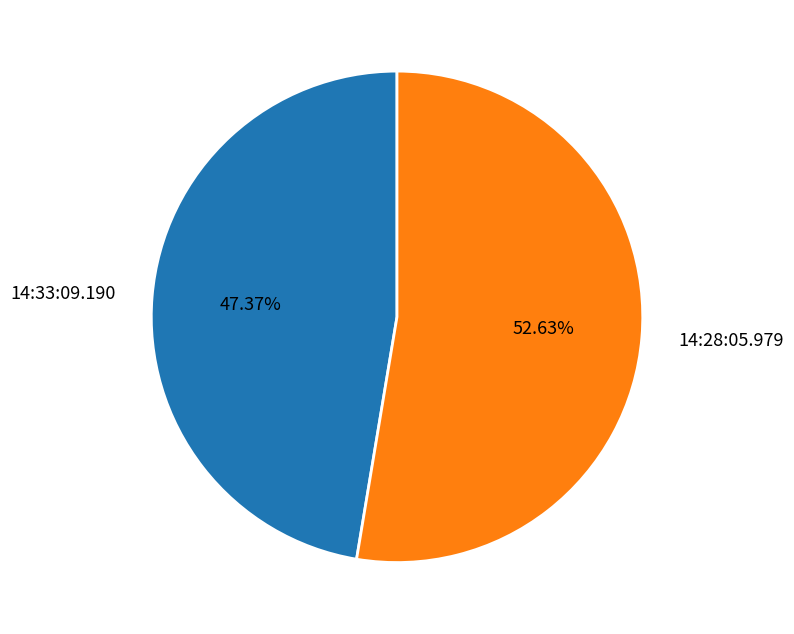

Combined, do 14:33:09.190 and 14:28:05.979 account for over 50%?

Yes